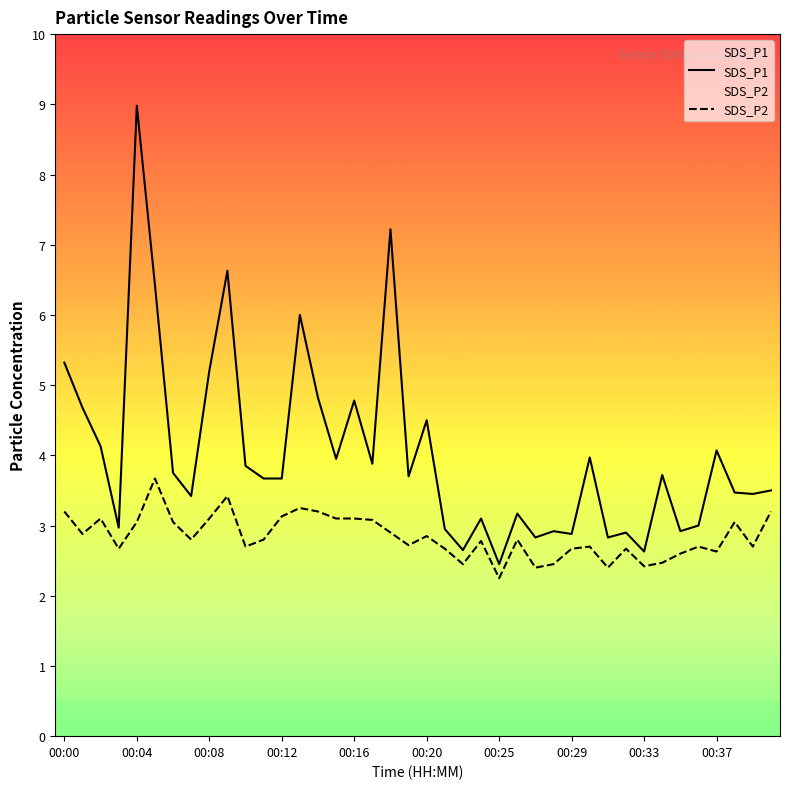

The value of SDS_P1 at 00:06 is 3.8. True or false?

True